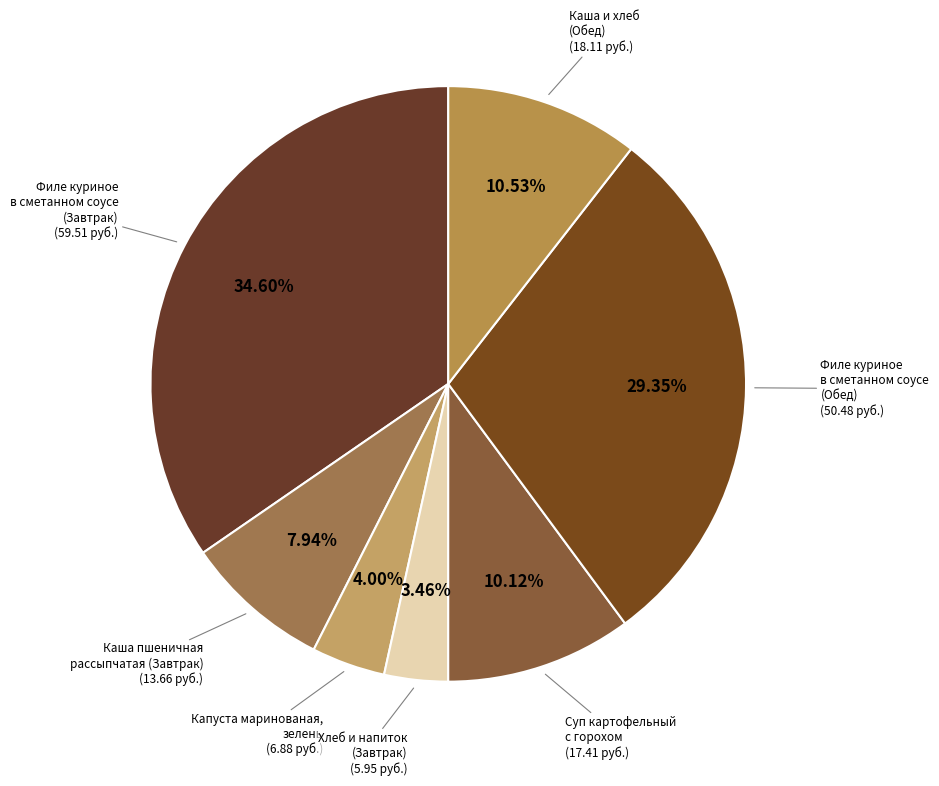

Count the number of slices in the pie.

7